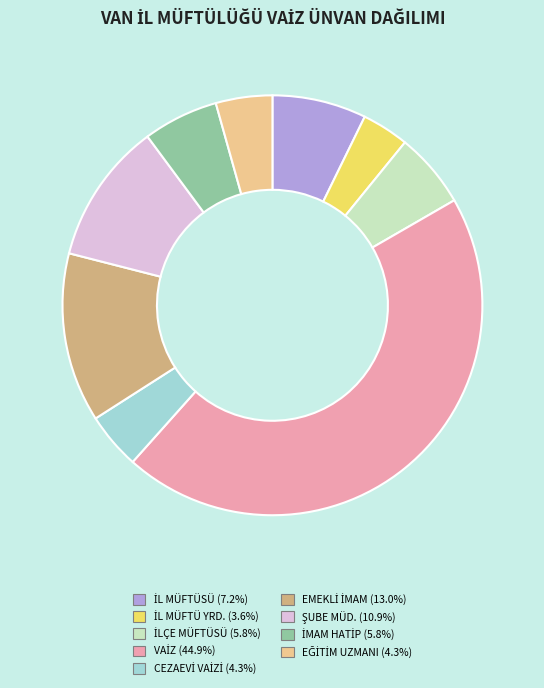

Does any single category account for the majority?

No